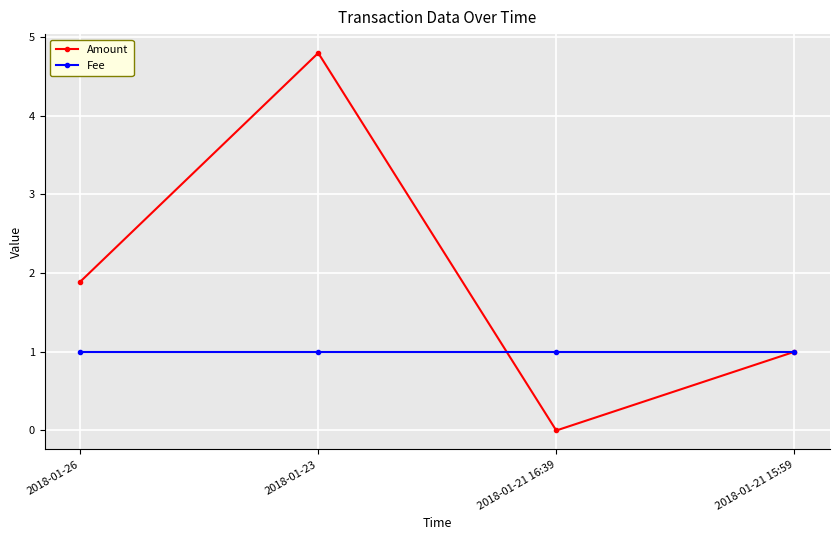

What is the average value of the Fee series?

1.0